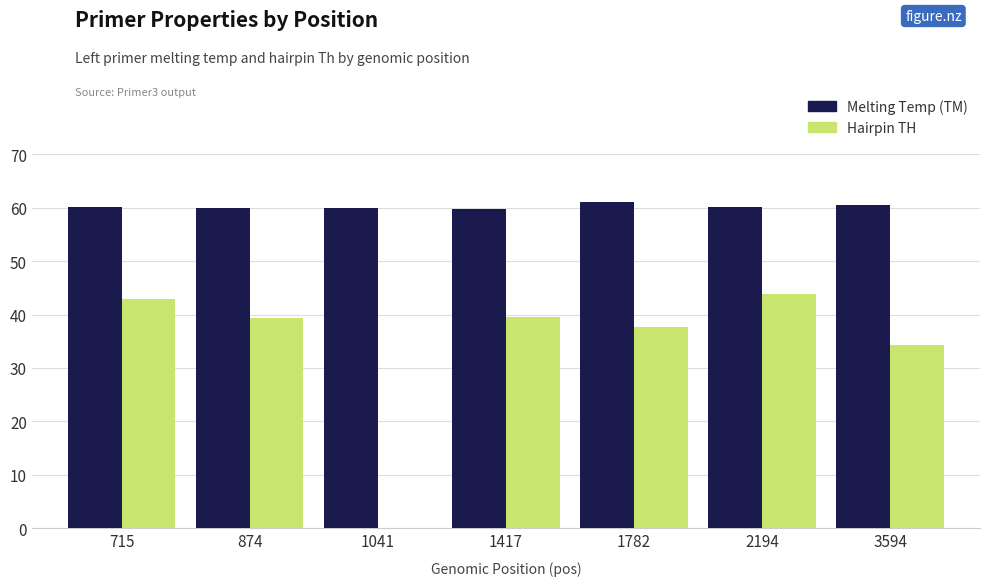

The Hairpin TH series shows 34.4 at 3594. True or false?

True